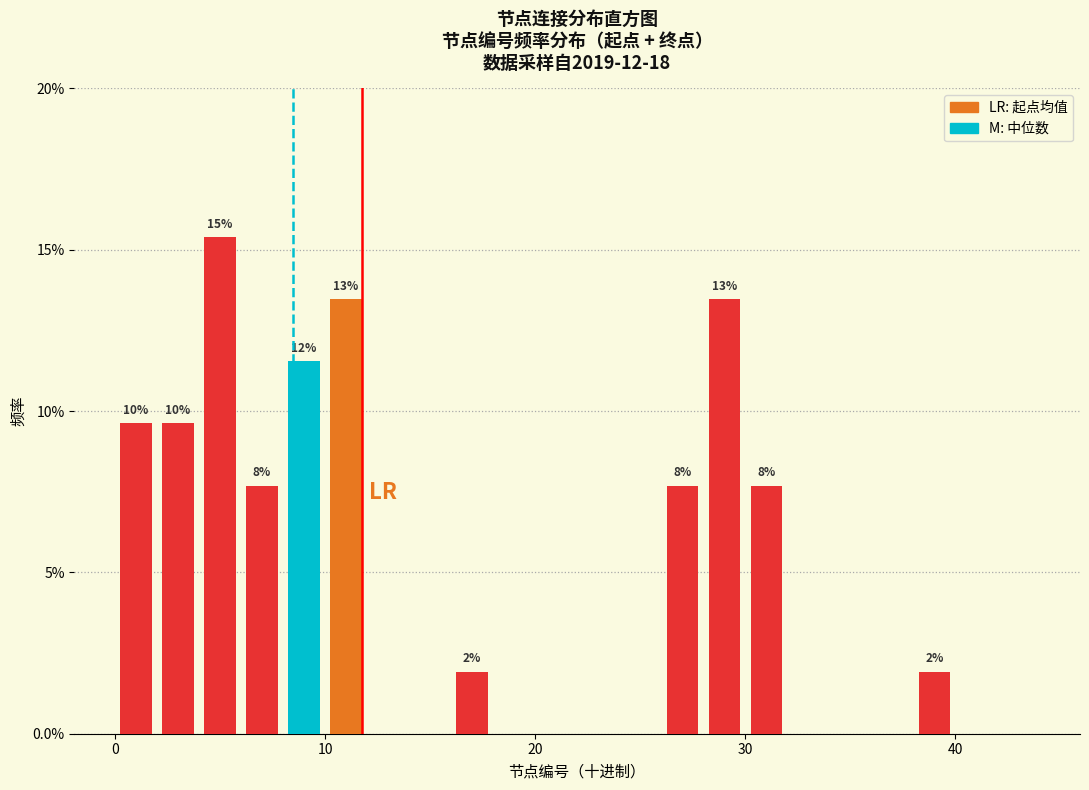

Around what value on the x-axis is the tallest bar? Give the approximate position of its centre, as read against the axis.

5